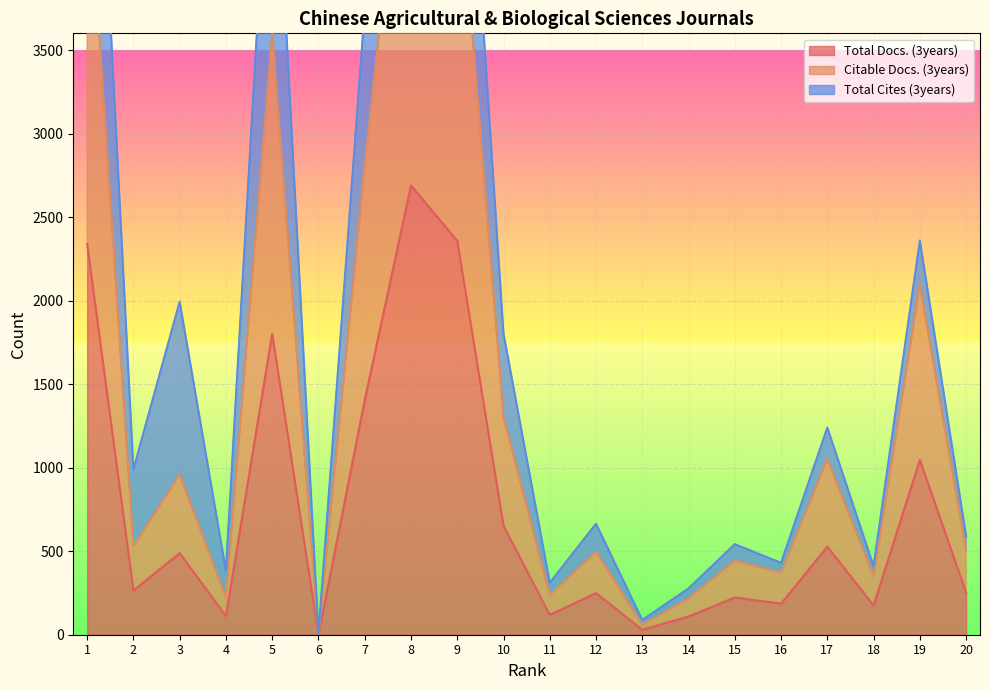

What is the sum of the Citable Docs. (3years) values at 17 and 15?

1498